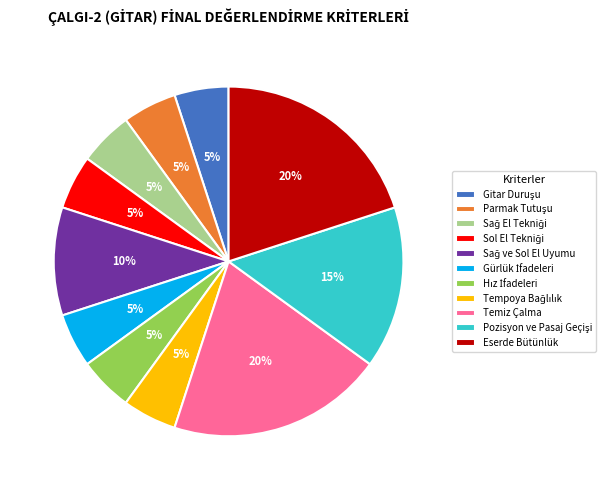

To the nearest percent, what is the average slice percentage?

9%